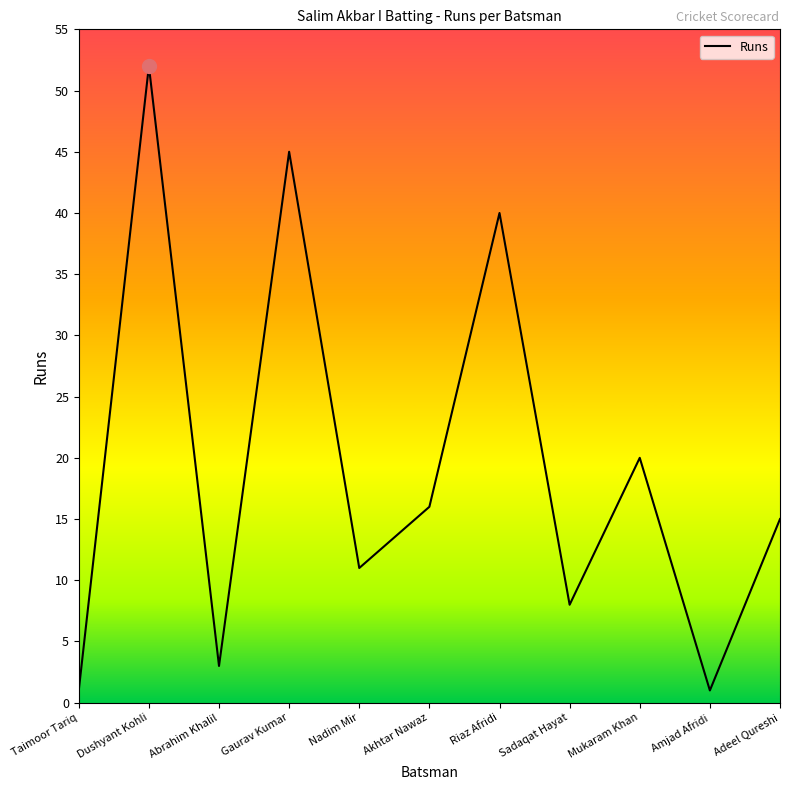

Is it true that the value at Sadaqat Hayat is 8?

True